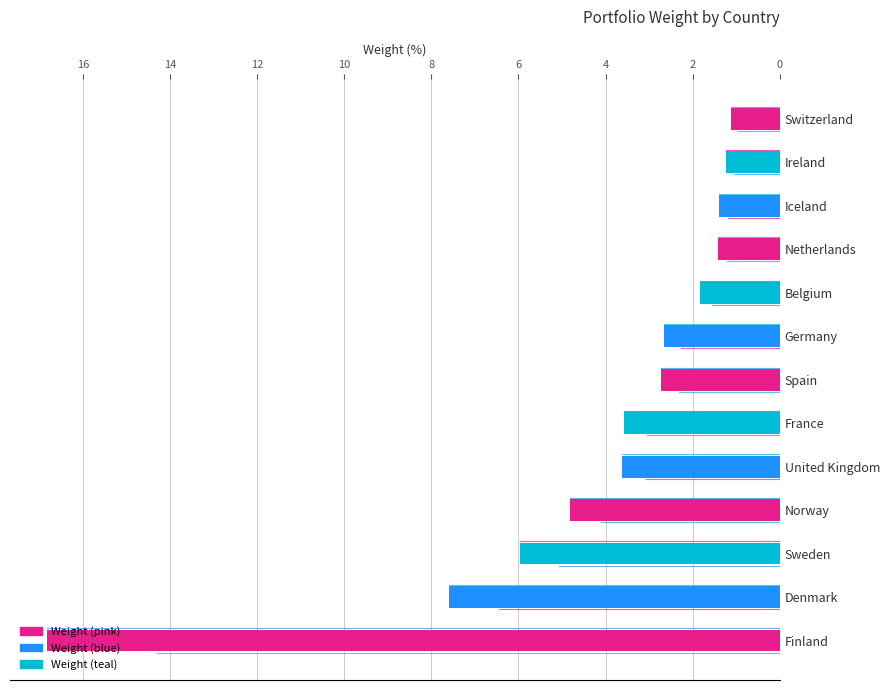

The chart shows a value of 1.4 at Iceland. True or false?

True